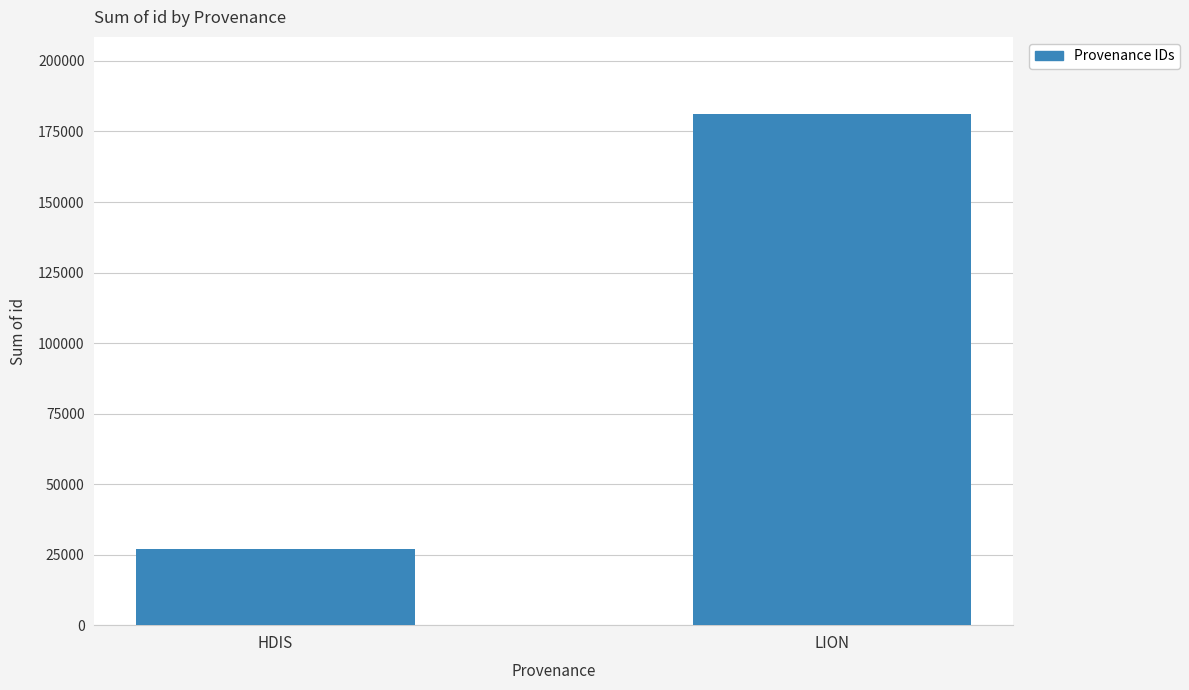

Reading left to right, extract all data points from this chart.

26915	181338